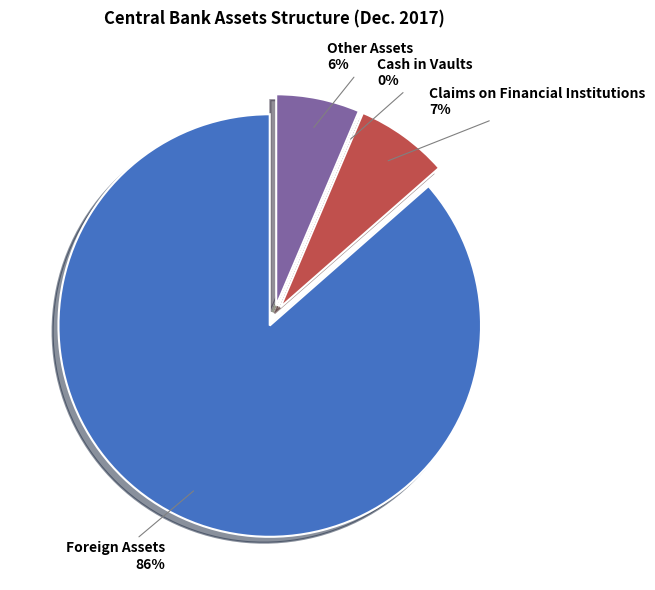

What percentage is the Foreign Assets slice, to the nearest percent?

86%